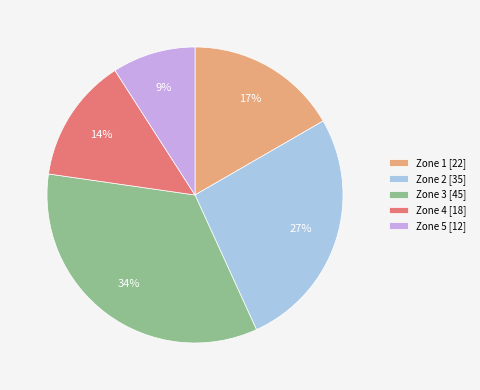

Combined, do Zone 2 and Zone 5 account for over 50%?

No